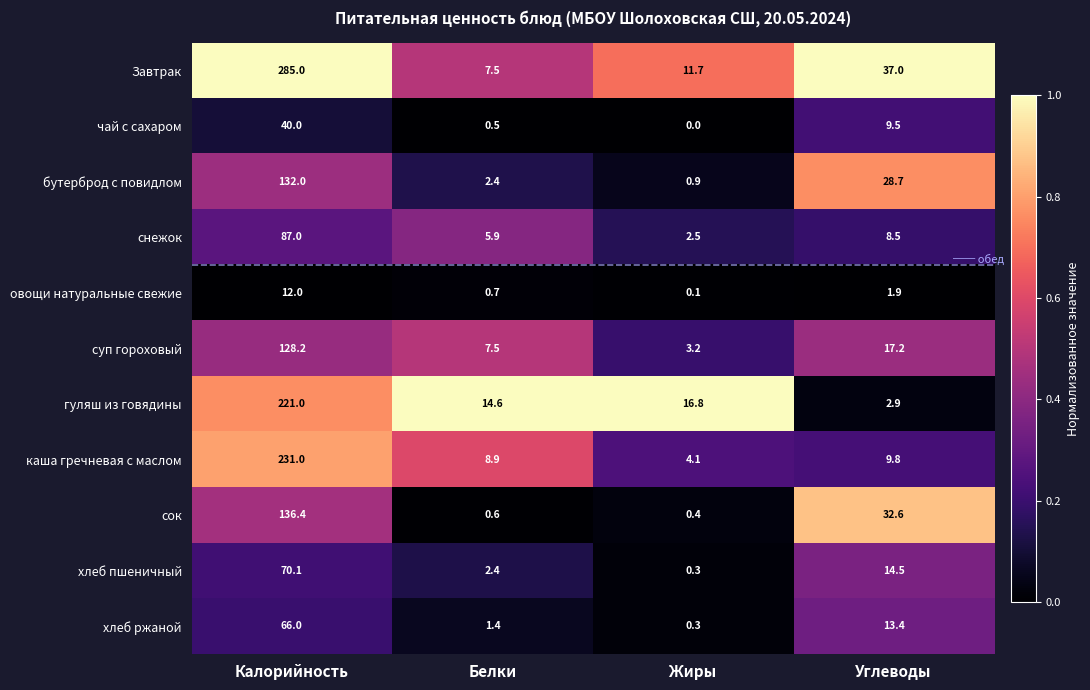

The каша гречневая с маслом series shows 9.8 at Углеводы. True or false?

True